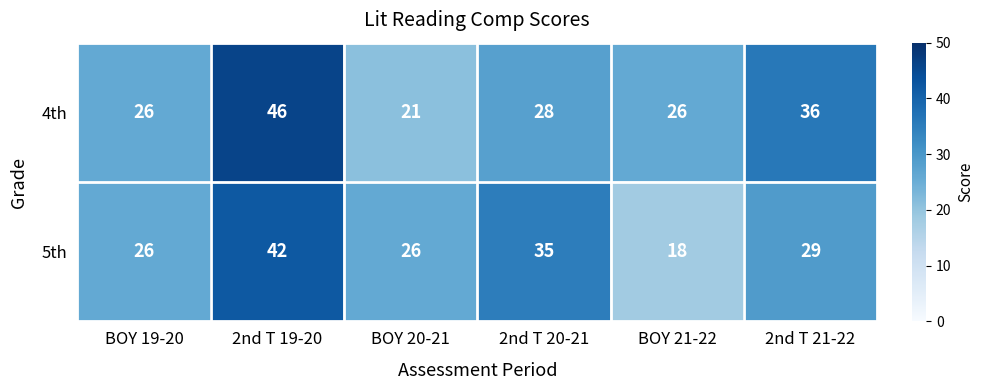

Rank the series by their maximum value, from highest to lowest.

4th, 5th